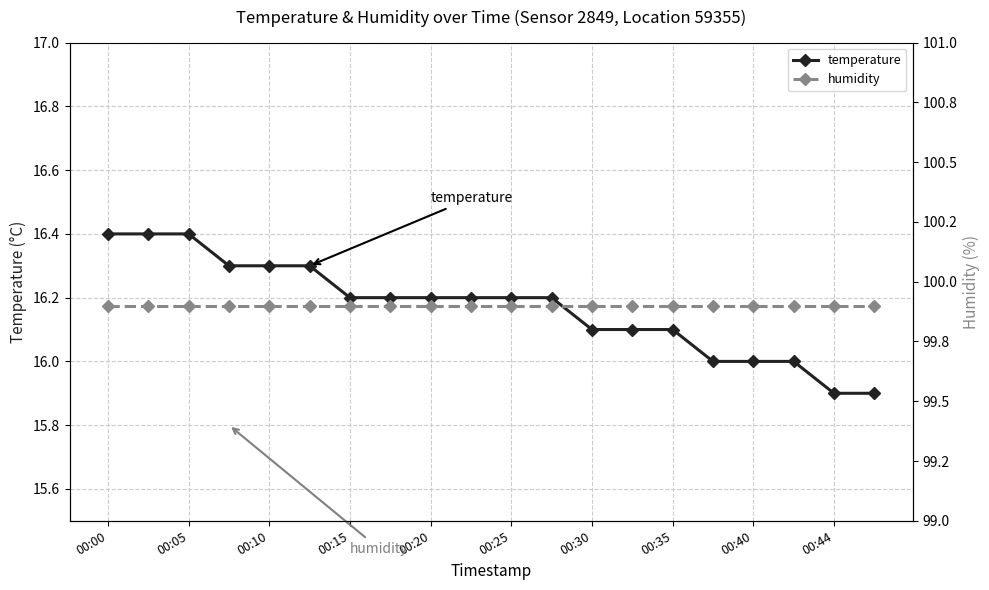

What is the maximum value for temperature?

16.4